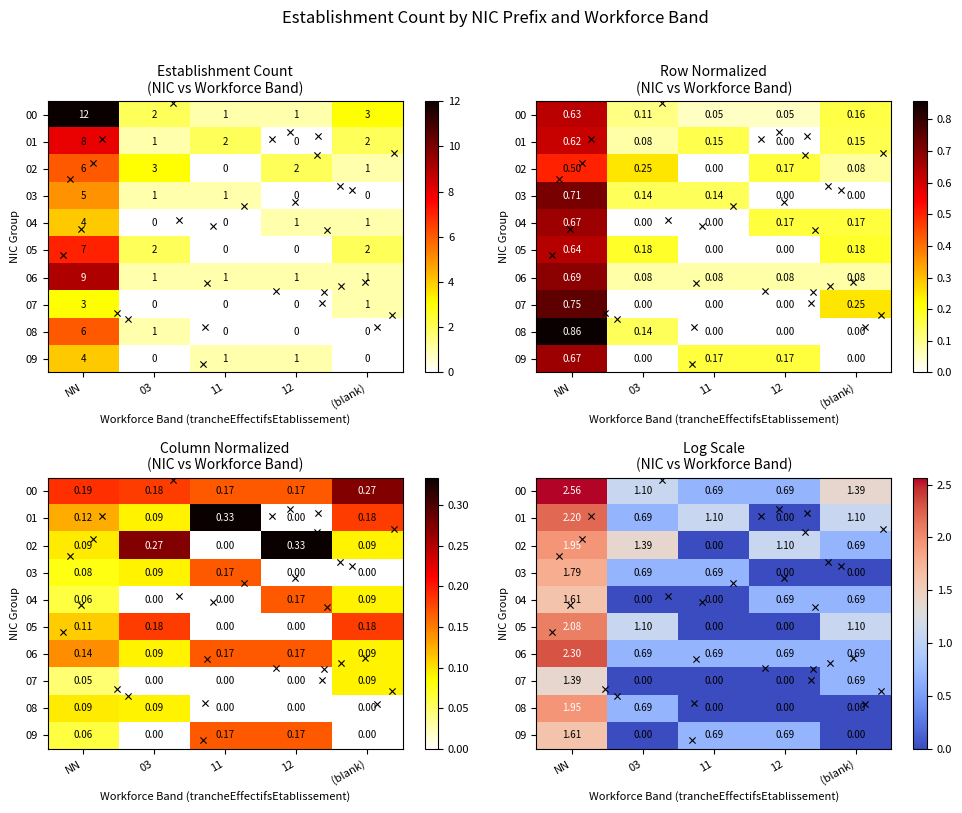

Which series has the largest range (max minus min)?

00